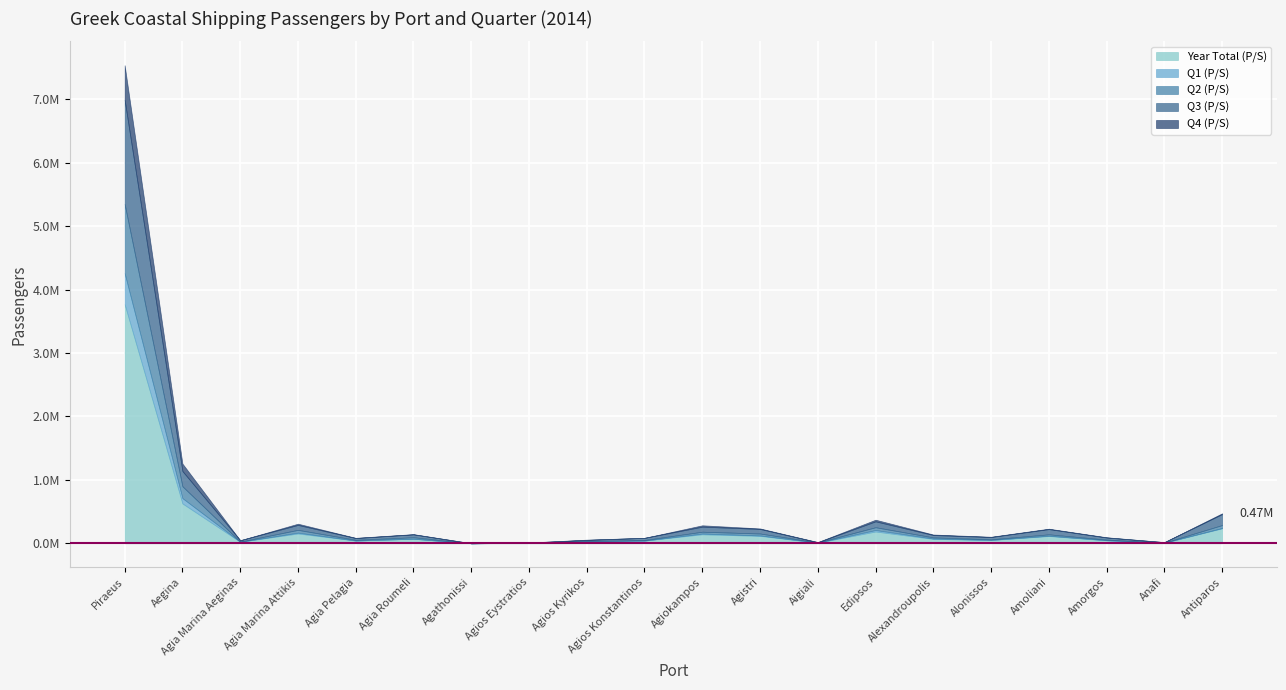

Is the value of Q1 (P/S) at Amorgos greater than the value of Q2 (P/S) at Agia Pelagia?

No